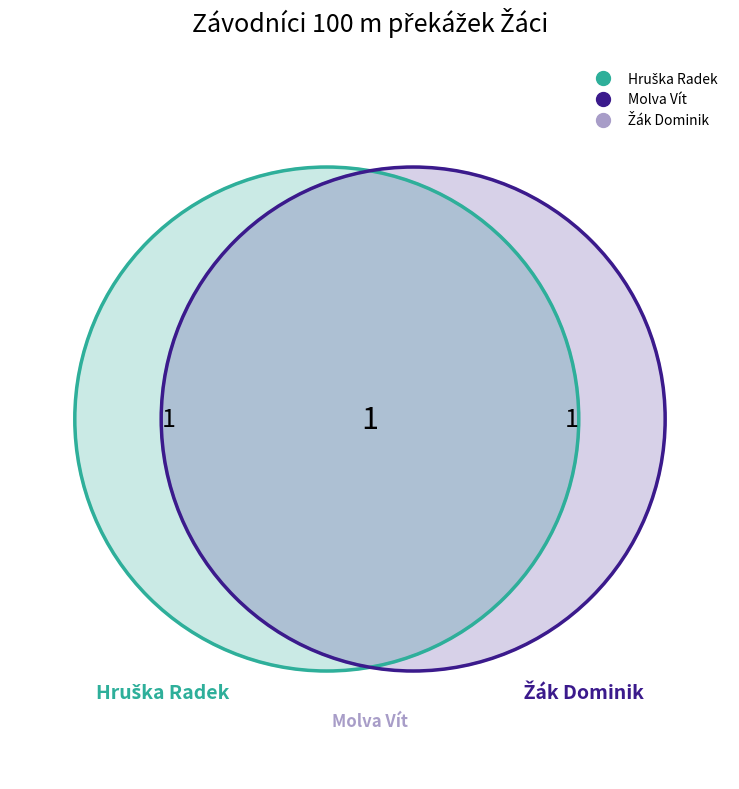

What percentage is the Molva Vít slice, to the nearest percent?

50%